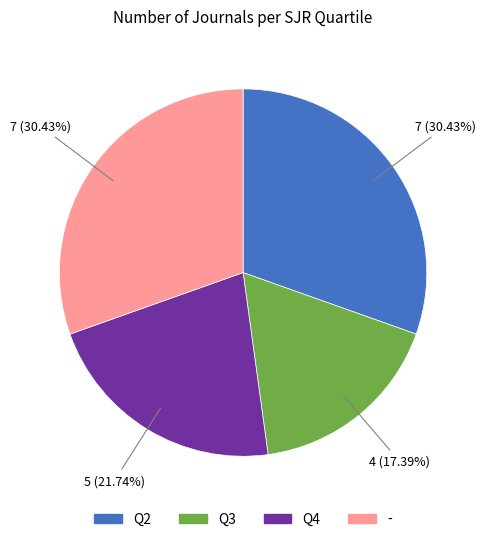

The Q2 slice represents 8% of the pie. True or false?

False